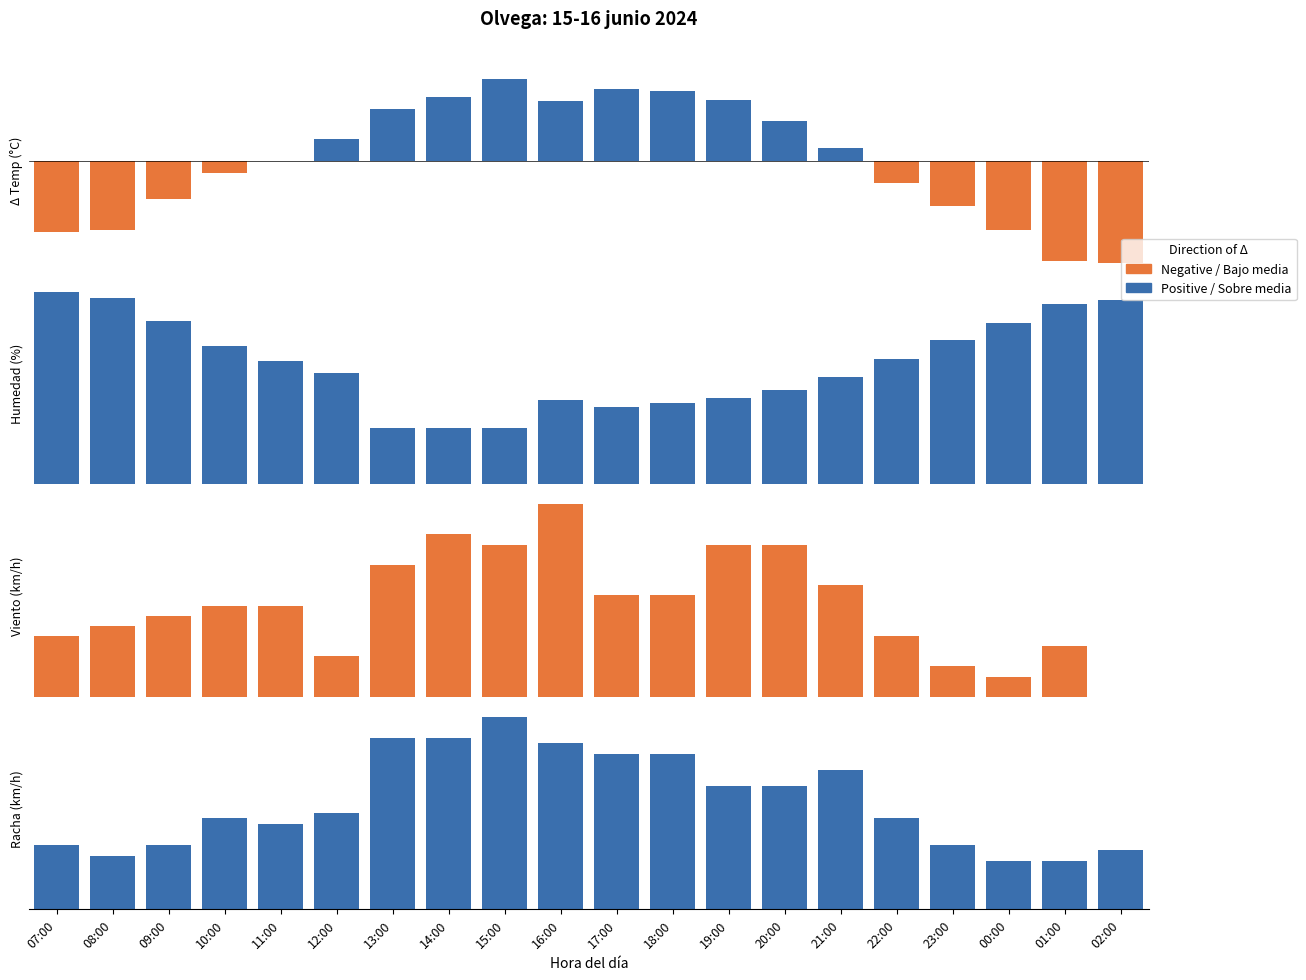

What is the difference between the maximum and minimum values in the Racha series?

27.0